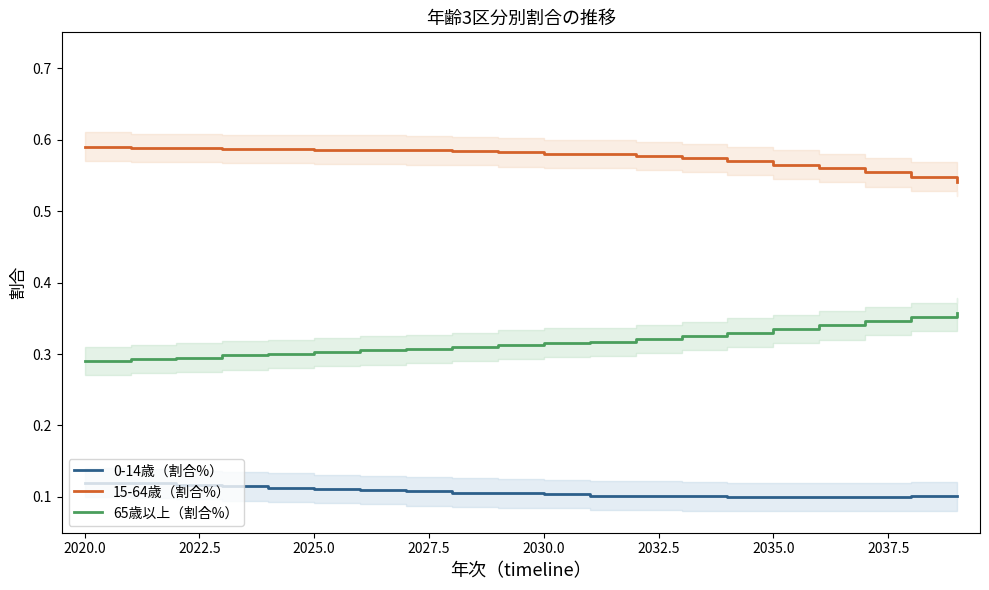

What is the value of the 15-64歳（割合%） point at the 7th from the left?

0.6